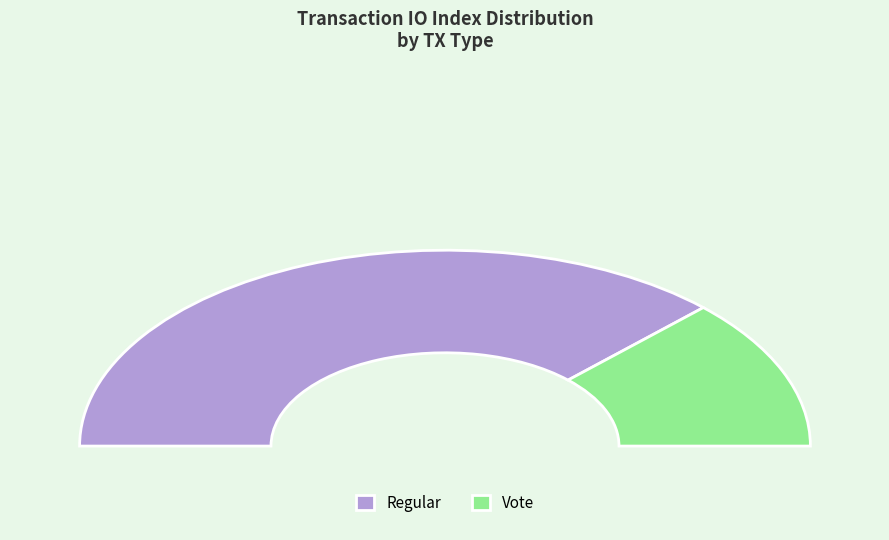

Which slice represents more than half of the pie?

Regular (io_index=9)